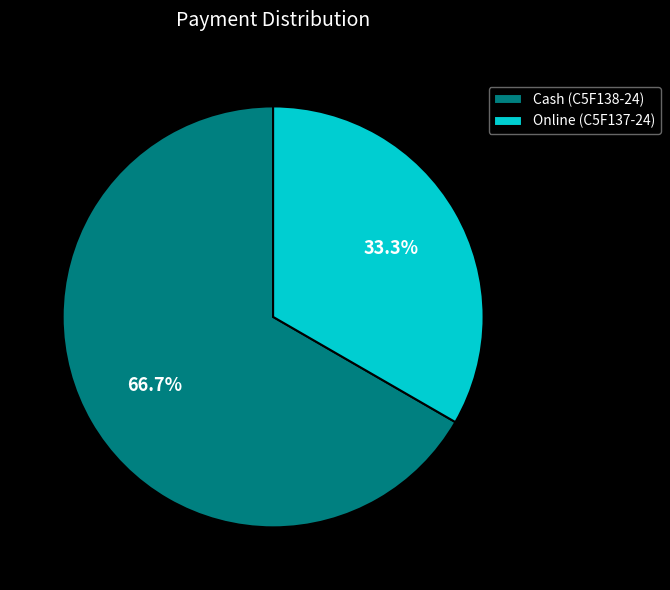

To the nearest percent, what is the difference between the Cash (C5F138-24) and Online (C5F137-24) slice percentages?

33%